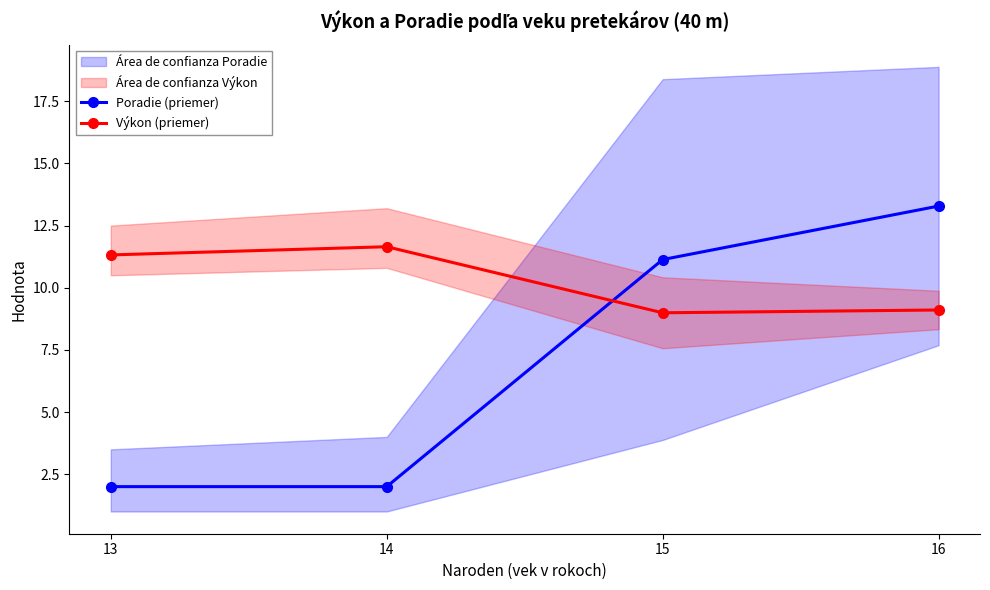

Which label corresponds to the largest value in the chart?

16